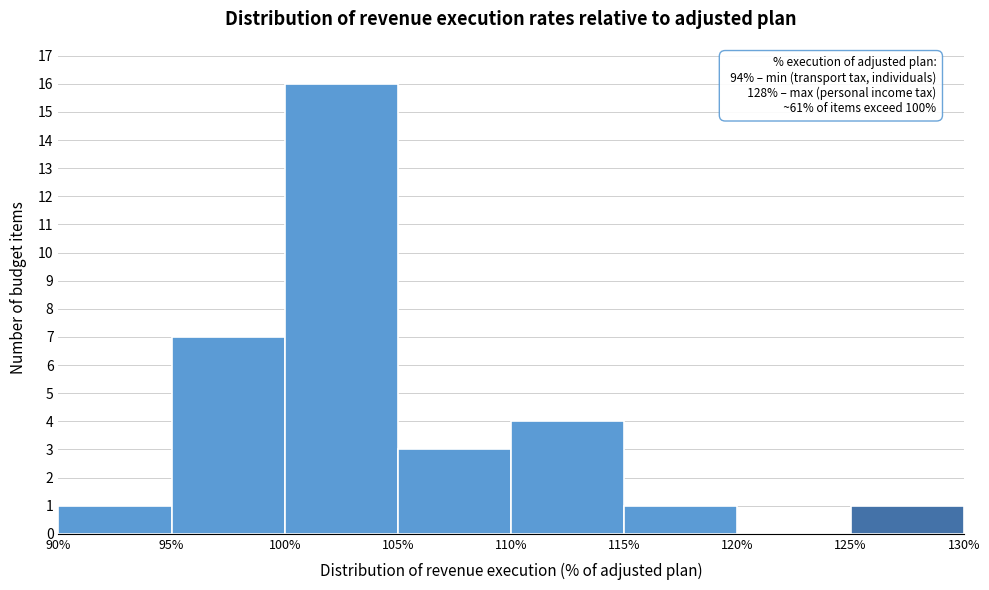

Which range on the x-axis has the tallest bar?

100% to 105%